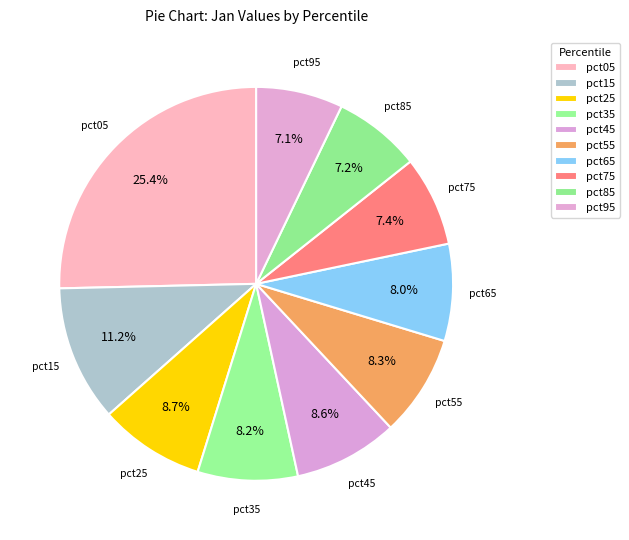

To the nearest percent, what is the difference between the pct85 and pct25 slice percentages?

1%